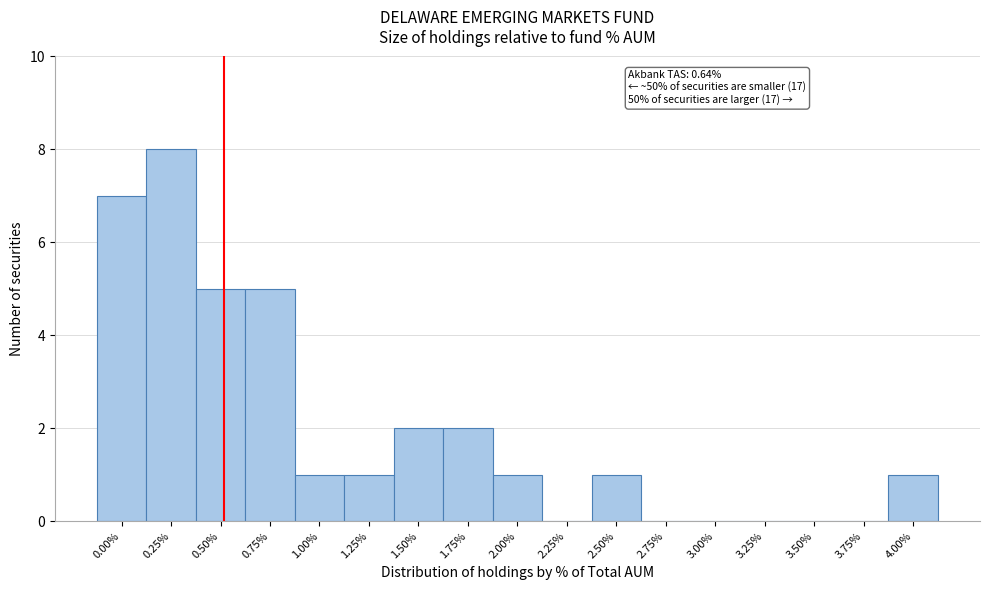

Reading right to left, extract all data points from this chart.

4.00%=1	3.75%=0	3.50%=0	3.25%=0	3.00%=0	2.75%=0	2.50%=1	2.25%=0	2.00%=1	1.75%=2	1.50%=2	1.25%=1	1.00%=1	0.75%=5	0.50%=5	0.25%=8	0.00%=7